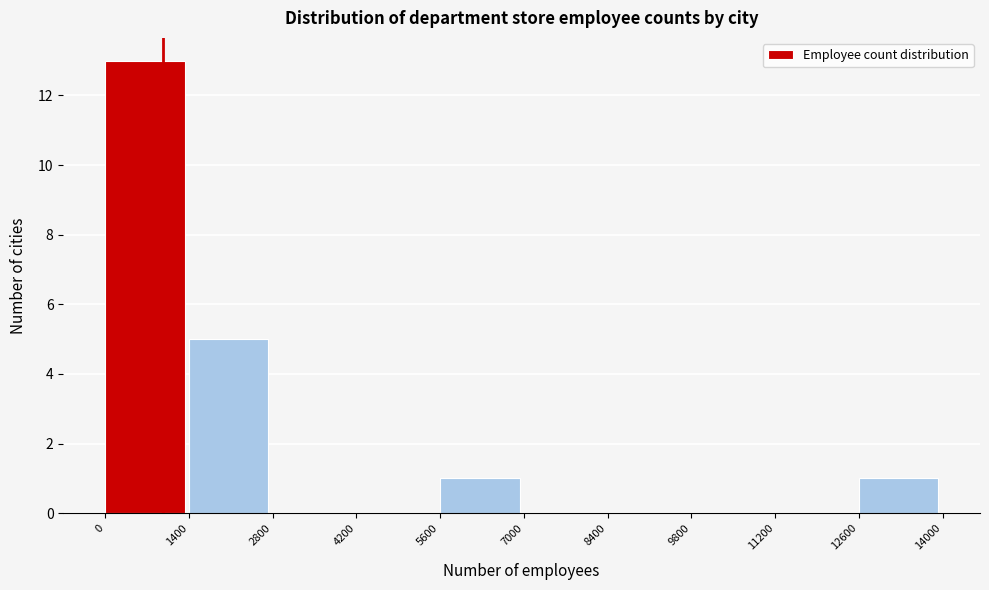

Reading left to right, list every bar in this chart as the range it spans on the x-axis followed by its height. The values are not printed on the chart, so give them approximately, as read against the axis.

0 to 1400: 13
1400 to 2800: 5
2800 to 4200: 0
4200 to 5600: 0
5600 to 7000: 1
7000 to 8400: 0
8400 to 9800: 0
9800 to 11200: 0
11200 to 12600: 0
12600 to 14000: 1